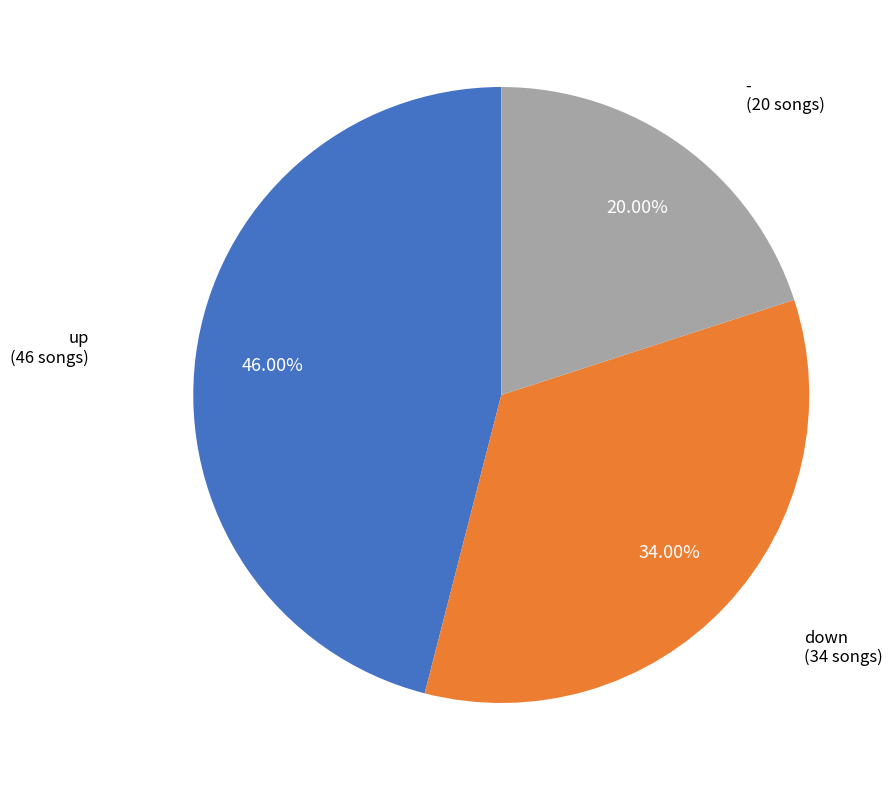

Is up the majority of the pie?

No